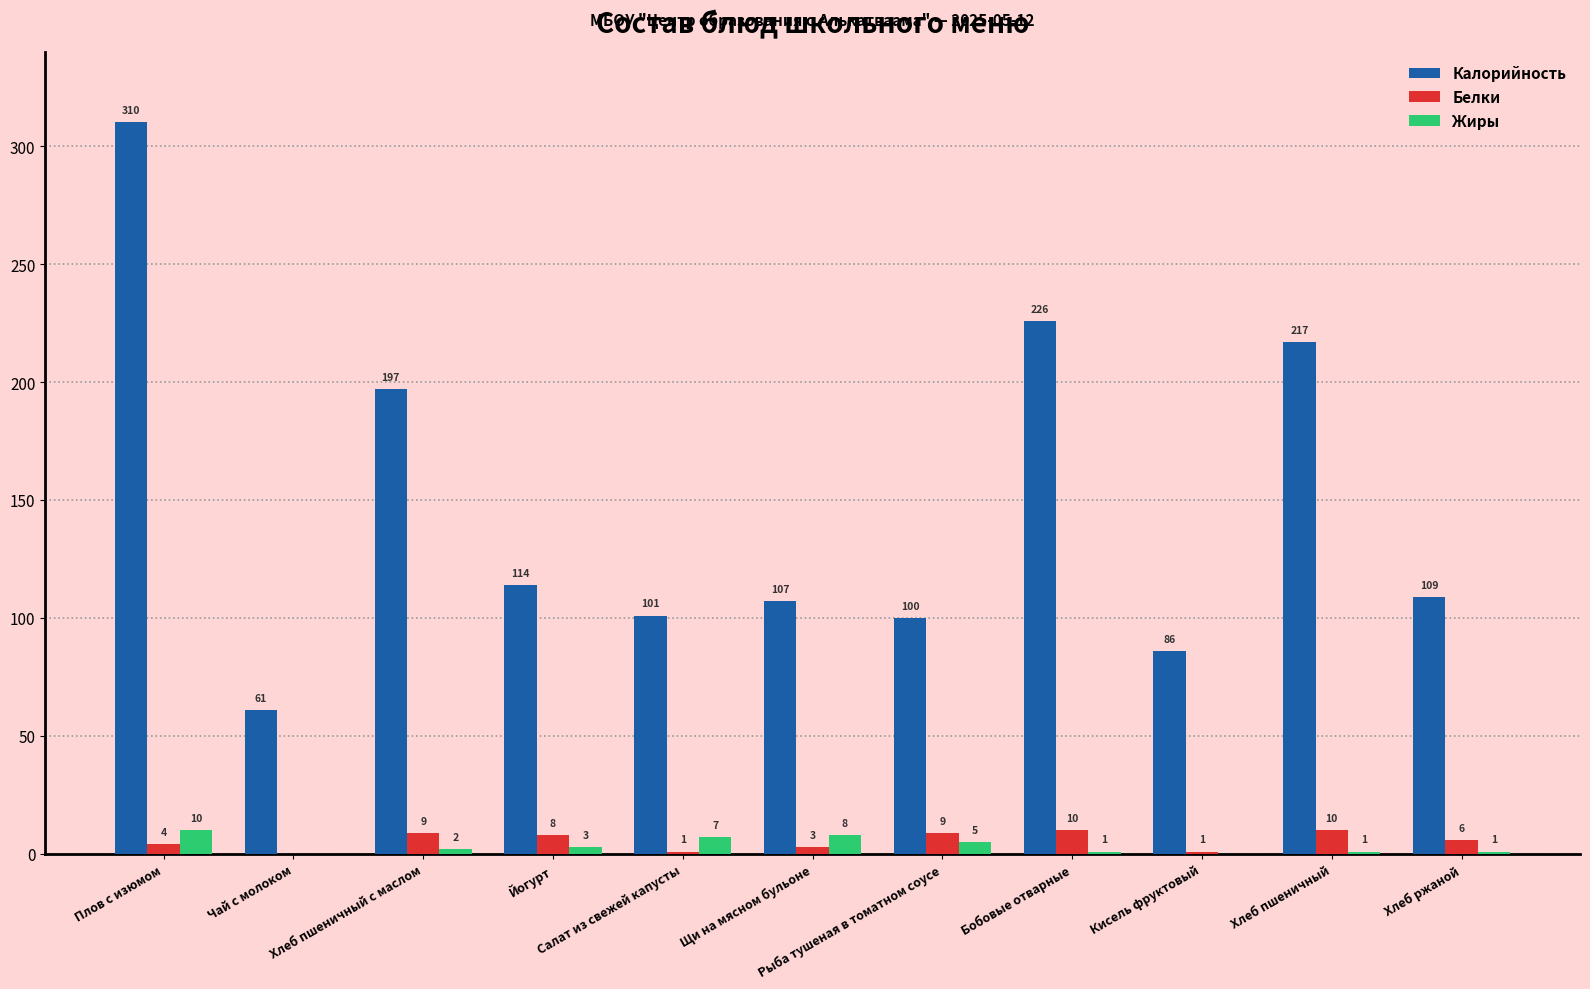

What is the sum of all Белки values?

61